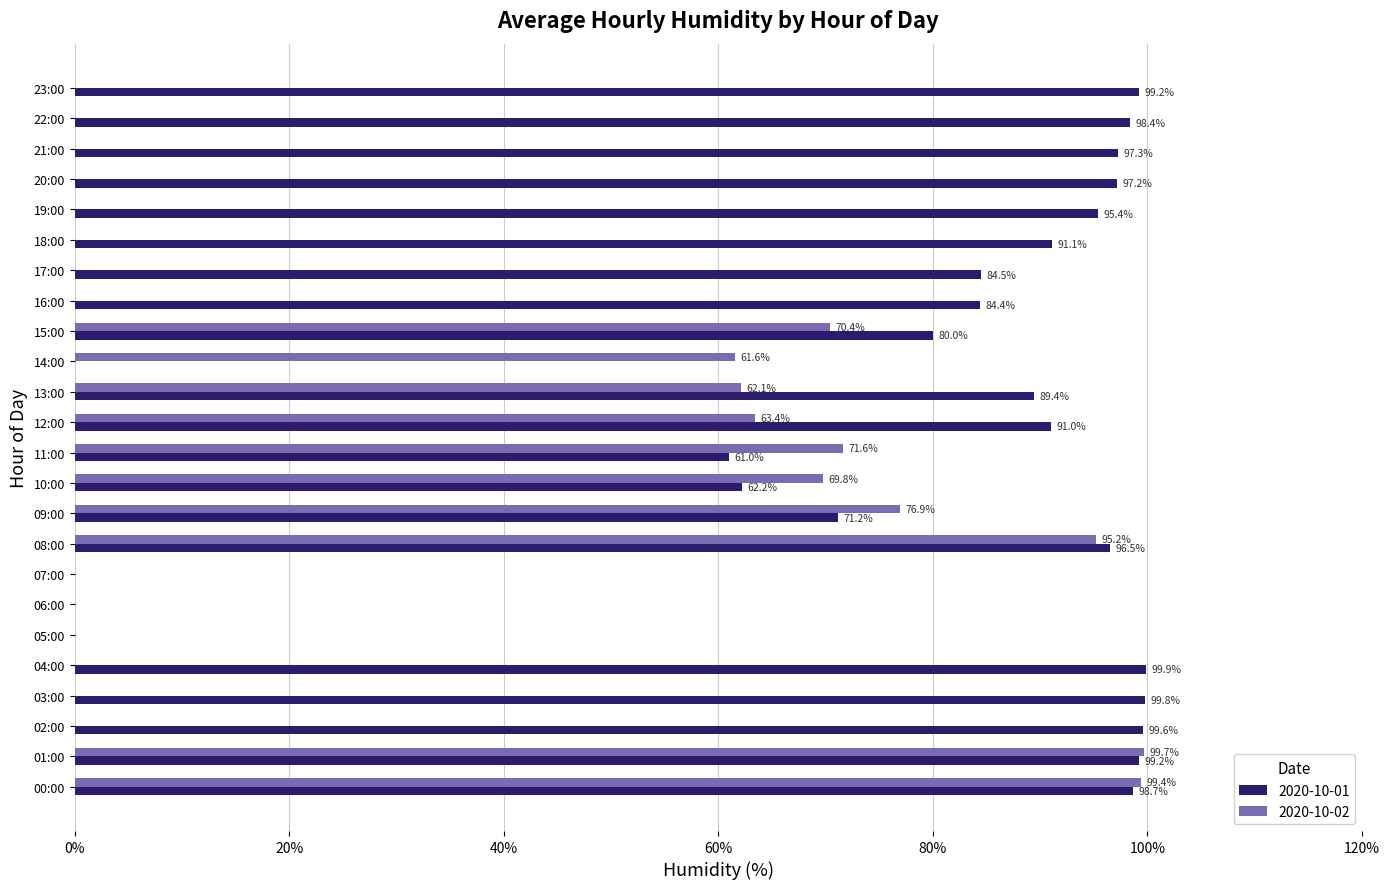

The value of 2020-10-01 at 03:00 is 40.3. True or false?

False